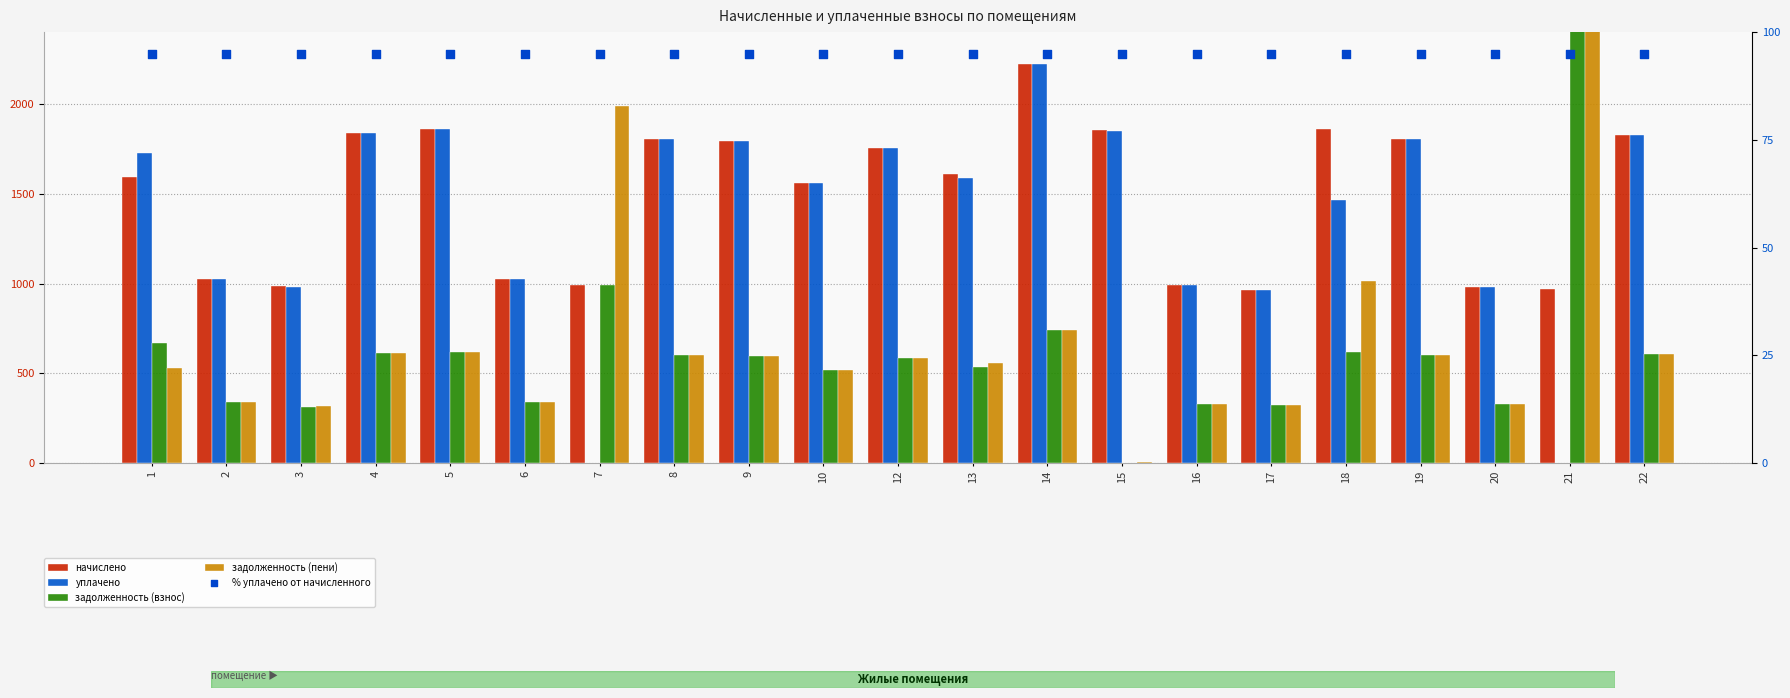

Which series contains the lowest Y value?

уплачено